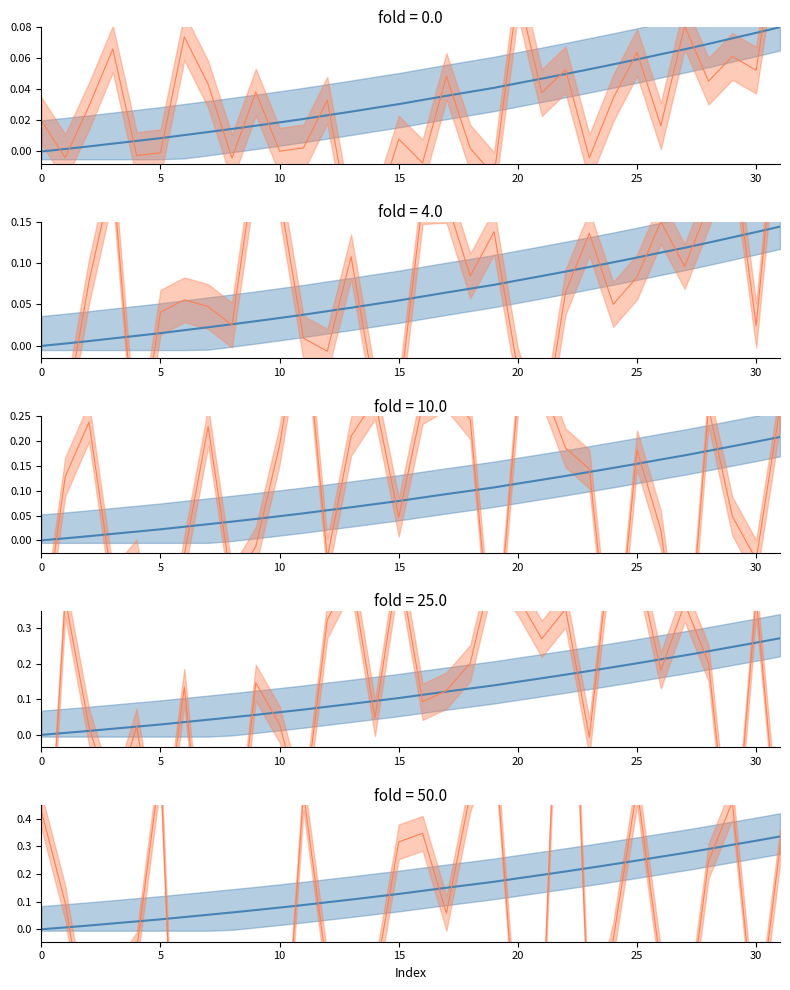

What is the difference between the maximum and minimum values in the orange mean series?

3.3